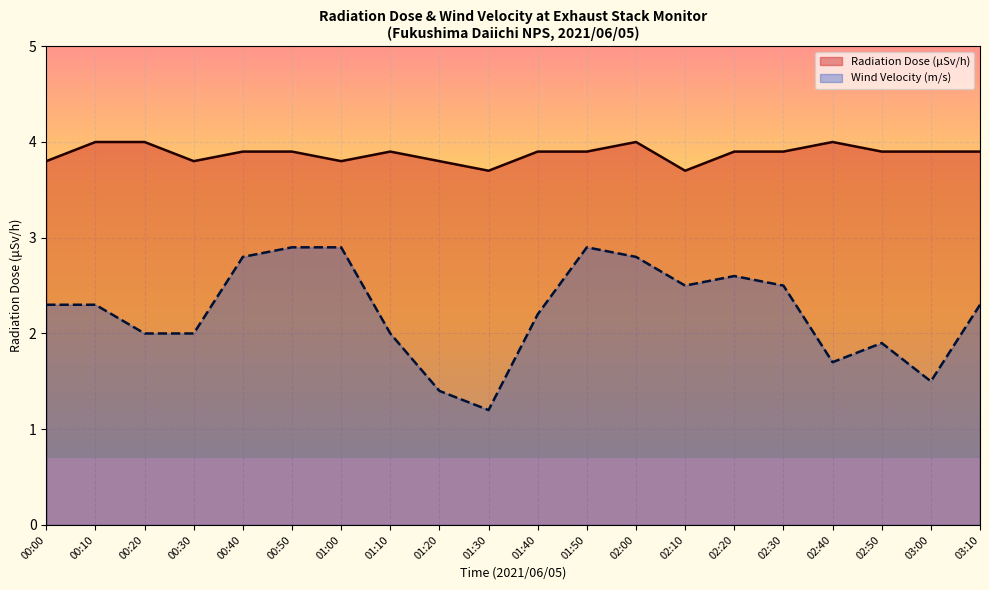

How many lines are shown in the chart?

2